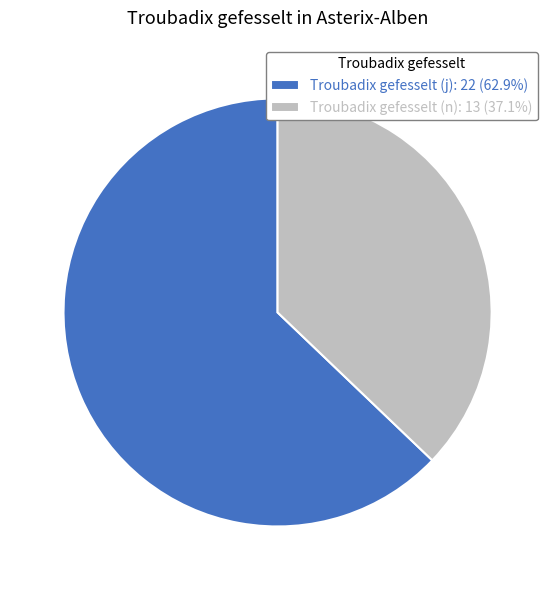

What is the ratio of the value at Troubadix gefesselt (n): 13 (37.1%) to the value at Troubadix gefesselt (j): 22 (62.9%)?

0.6